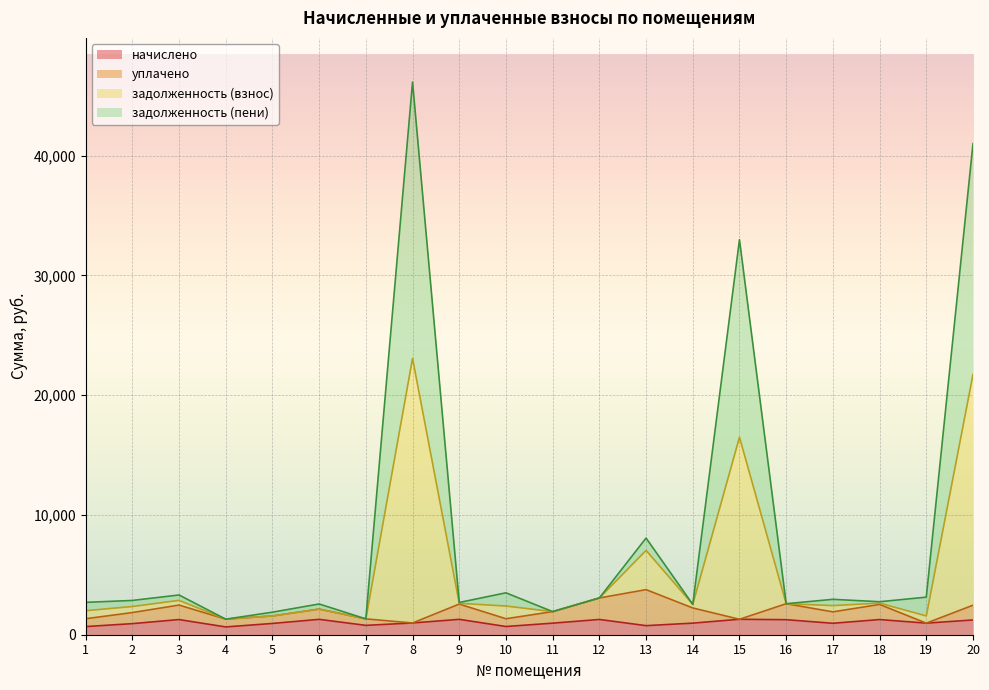

Does the chart display data point markers on the line(s)?

No